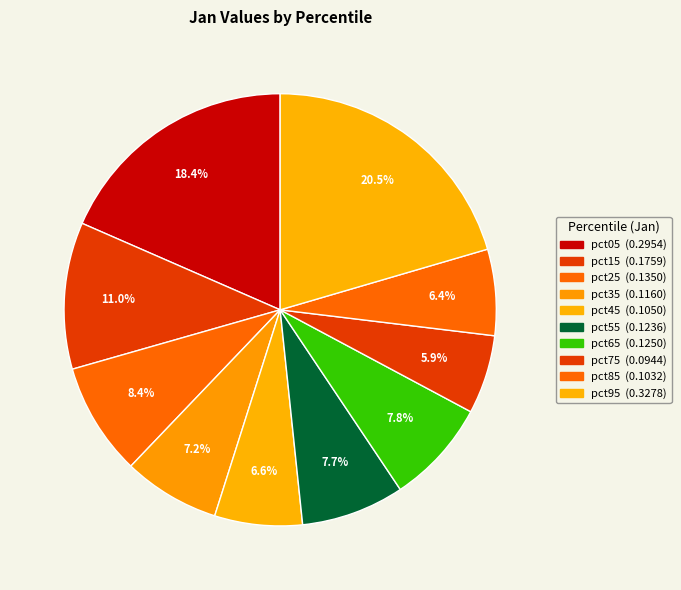

How many segments does this pie chart have?

10